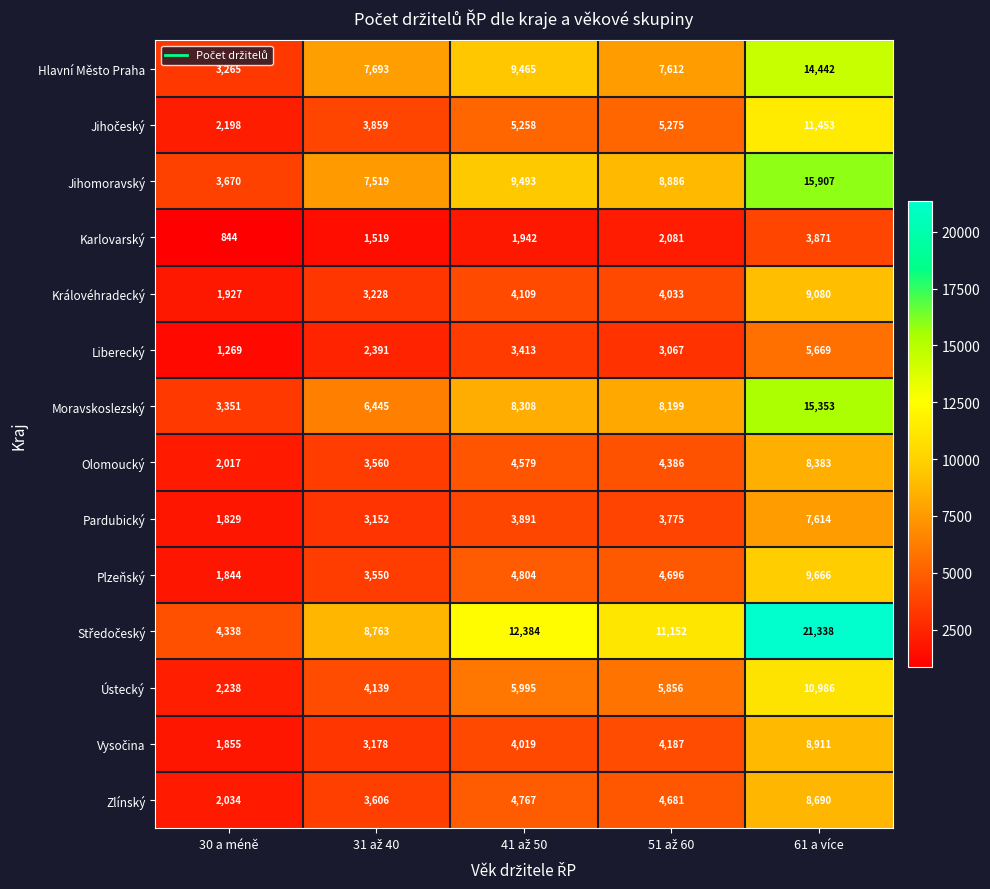

At which category is the sum across all series the highest?

61 a více